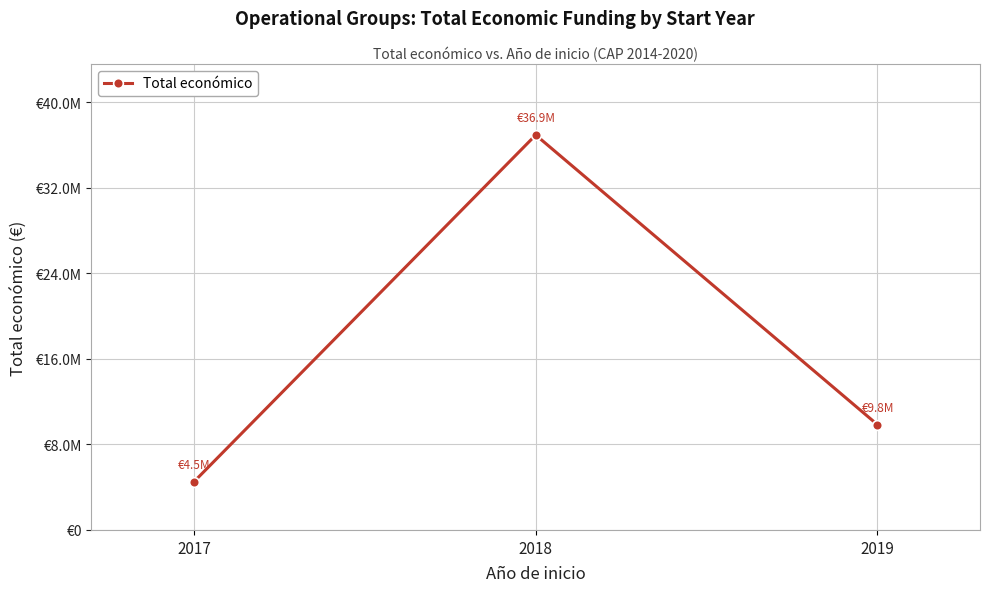

Reading right to left, extract all data points from this chart.

2019=9847932	2018=36947753	2017=4509548